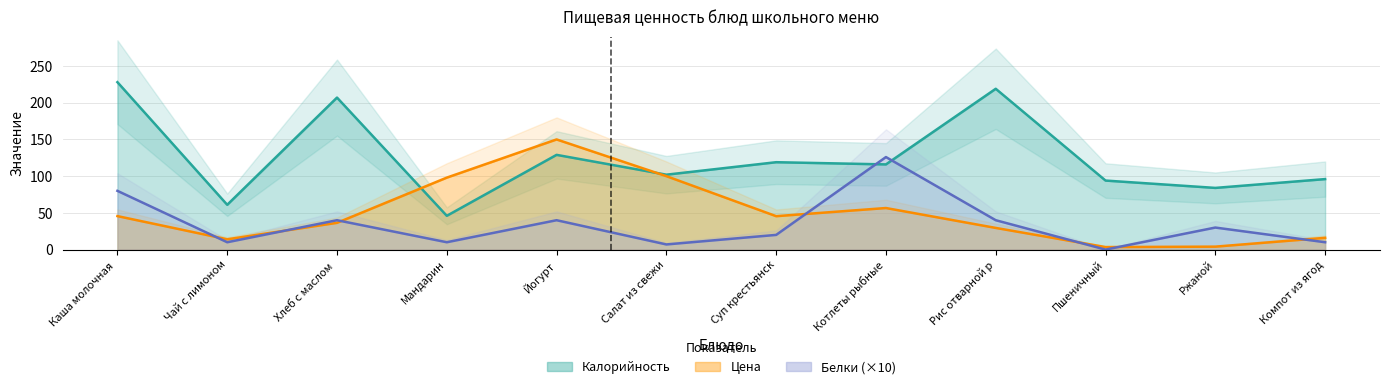

List the series in order of their overall mean, highest first.

Калорийность, Цена, Белки